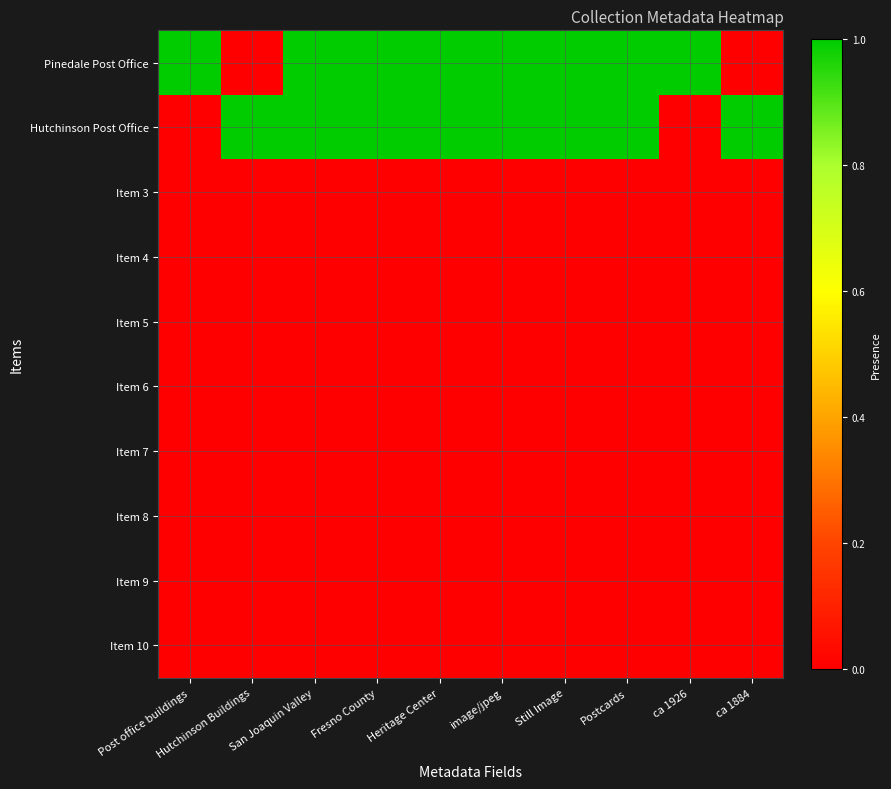

How many series are shown in this chart?

10